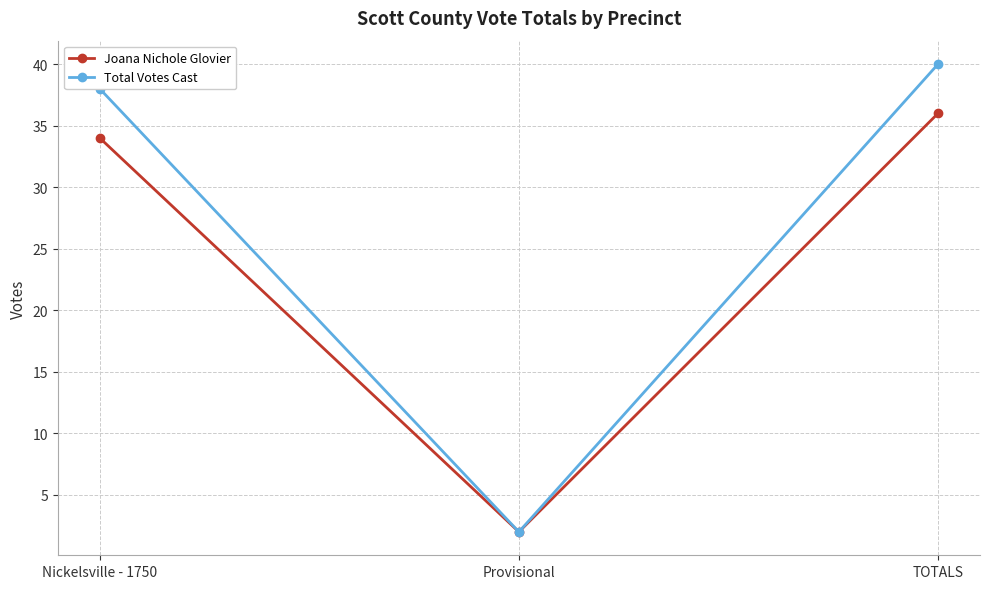

Is this an area chart (filled region under the line)?

No